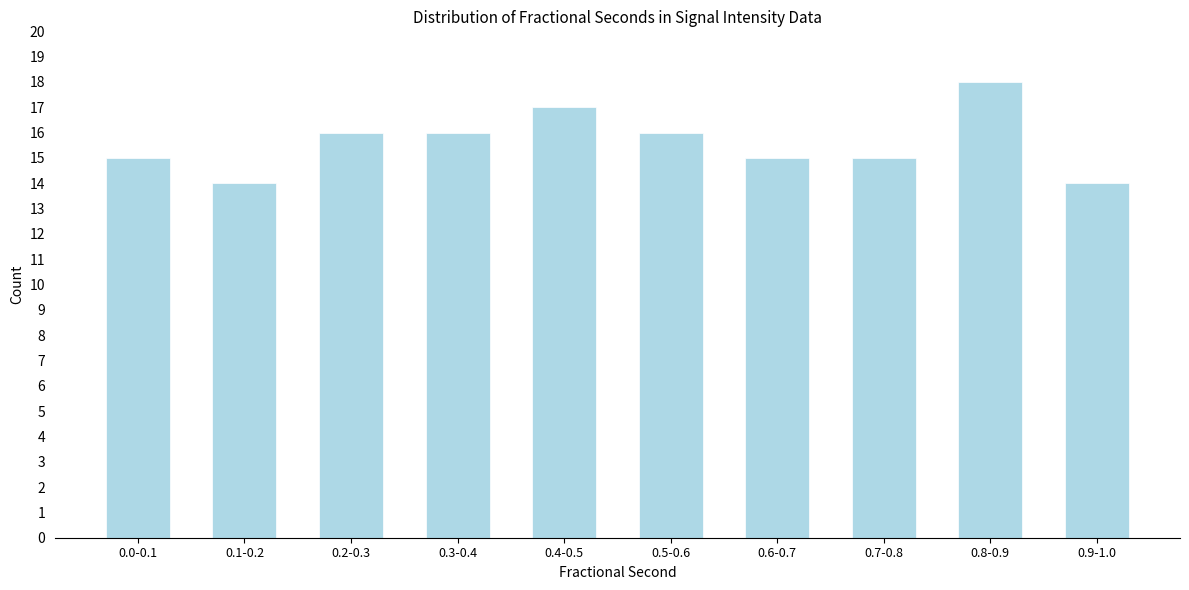

Reading left to right, transcribe all the data shown in this chart.

0.0-0.1=15	0.1-0.2=14	0.2-0.3=16	0.3-0.4=16	0.4-0.5=17	0.5-0.6=16	0.6-0.7=15	0.7-0.8=15	0.8-0.9=18	0.9-1.0=14